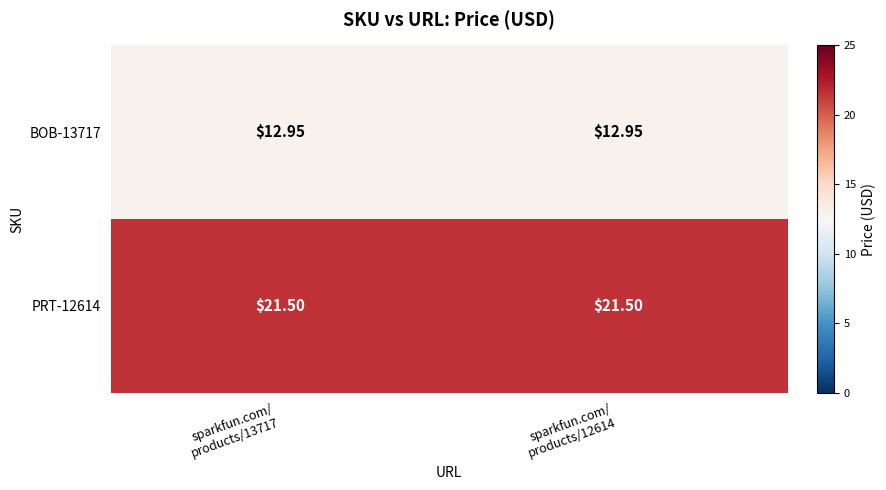

How many series are shown in this chart?

2